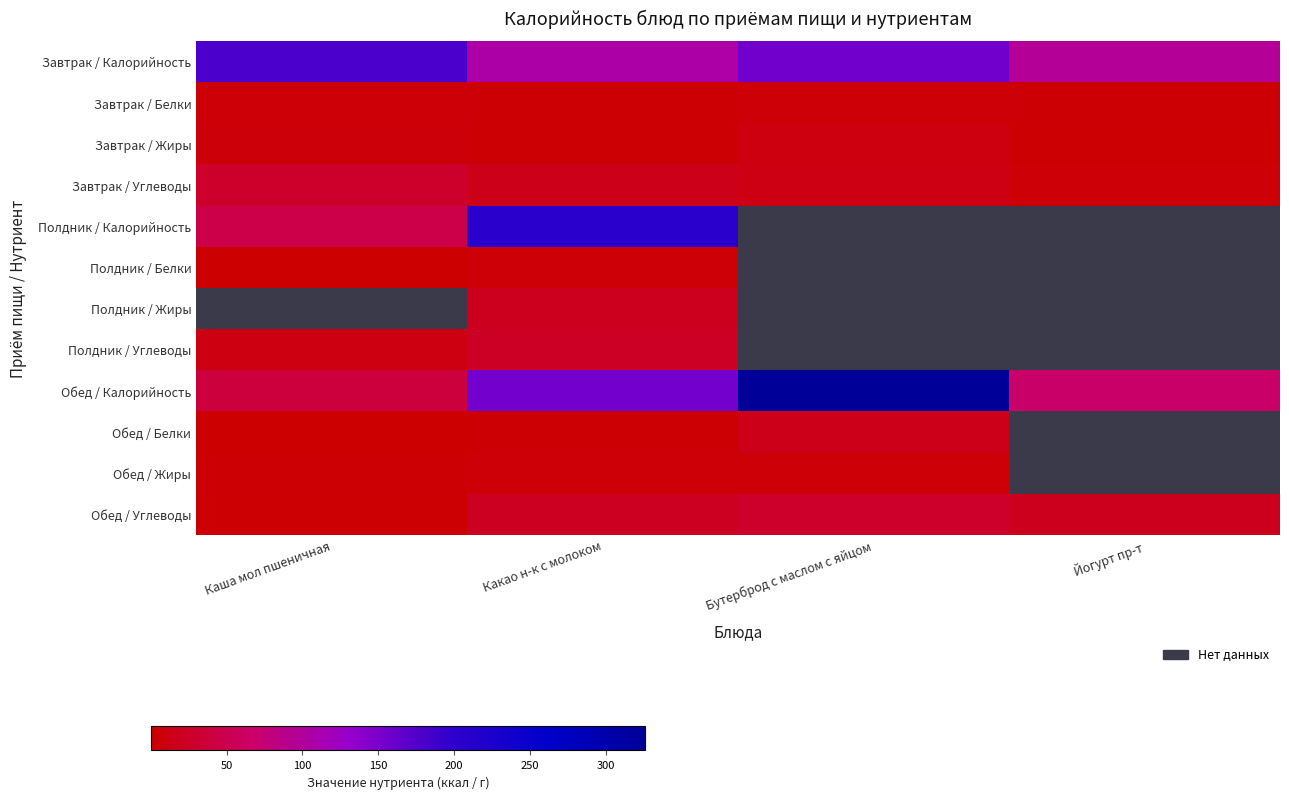

At which category does the chart reach its peak across all series?

Бутерброд с маслом с яйцом